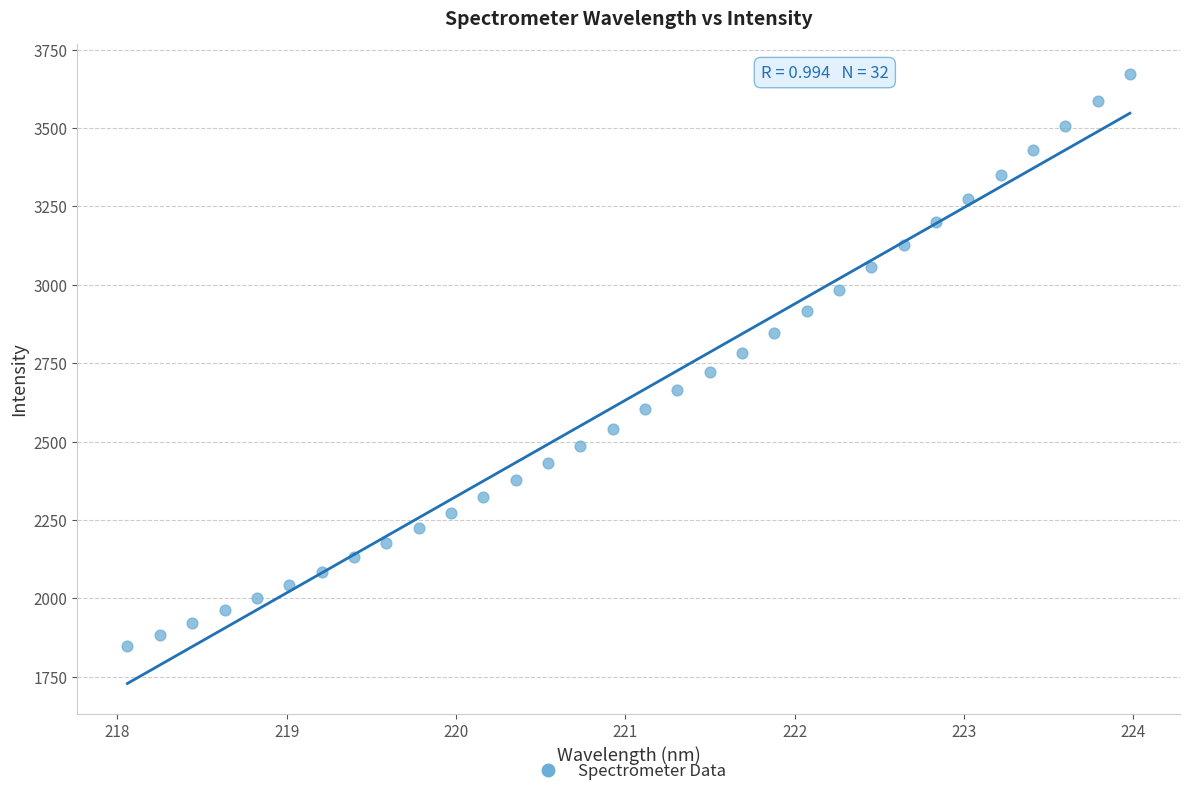

What is the range of X values (max minus min)?

5.9